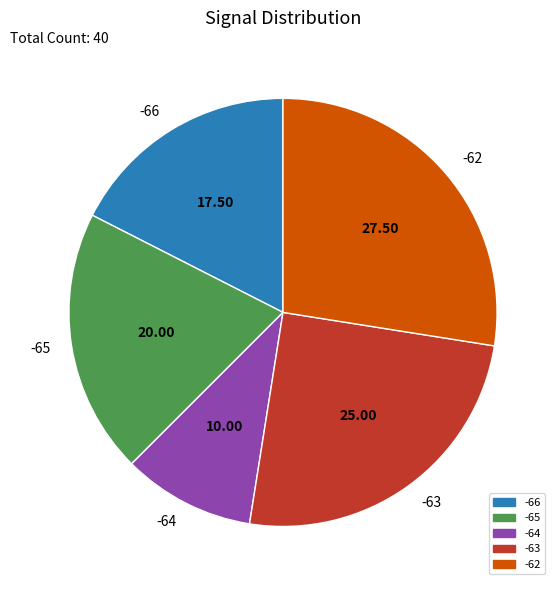

Which slice is the smallest?

-64